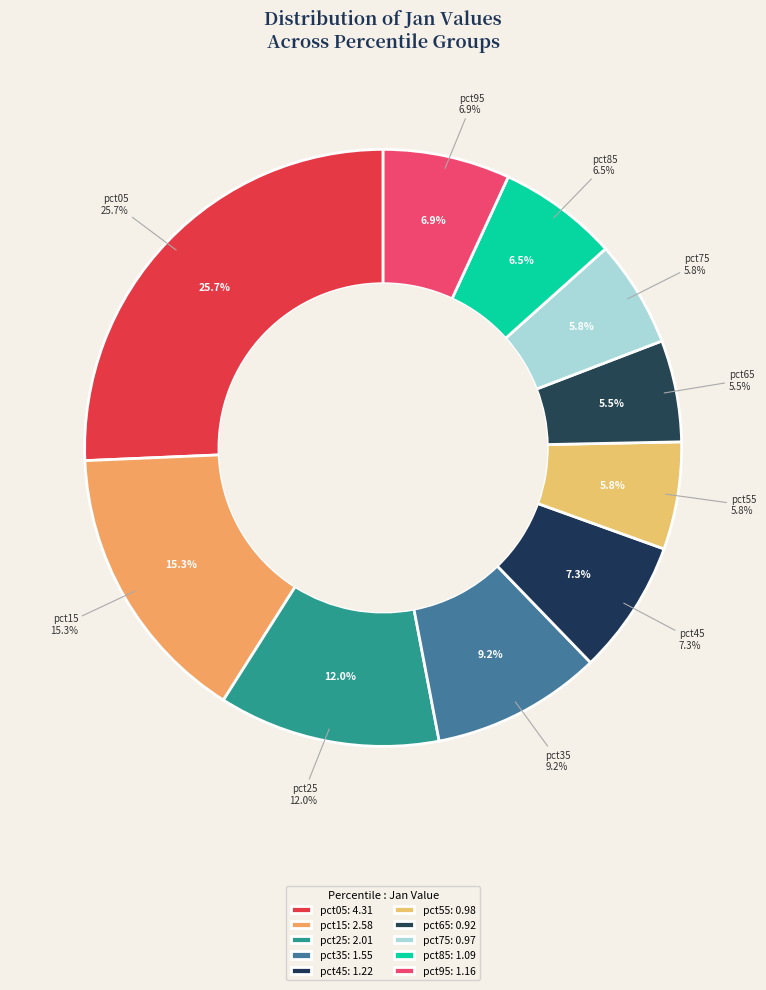

To the nearest percent, what is the difference between the pct25 and pct85 slice percentages?

5%